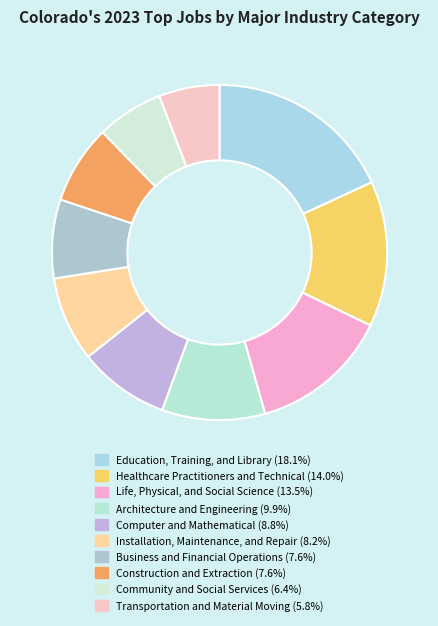

How many slices are in this pie chart?

10